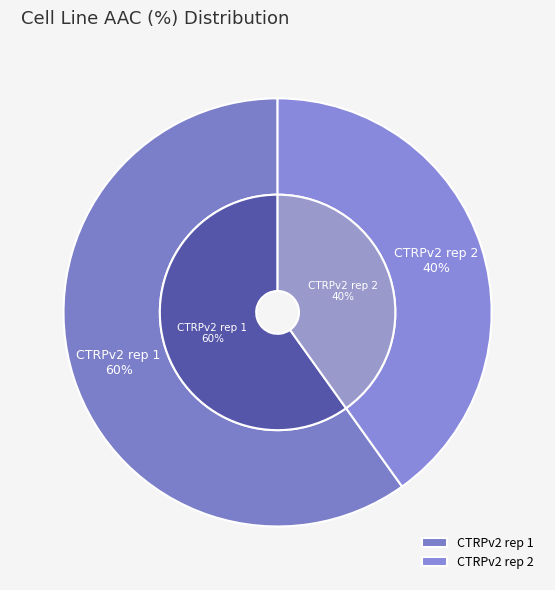

What percentage is the CTRPv2 rep 2 slice, to the nearest percent?

40%